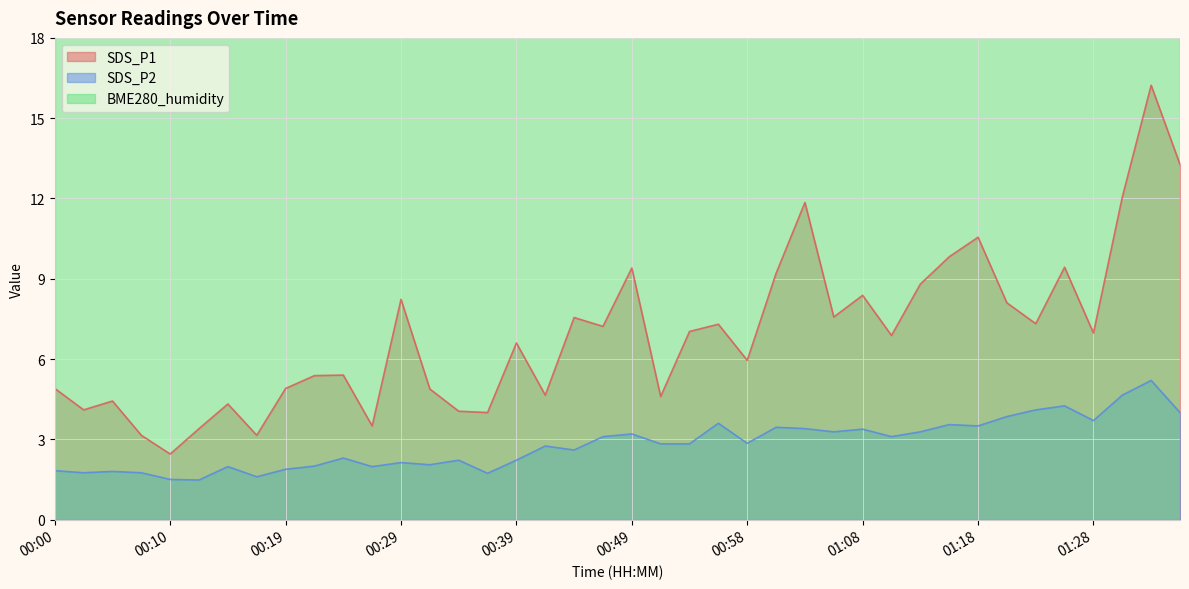

Where does the SDS_P2 series first go above 2?

00:24